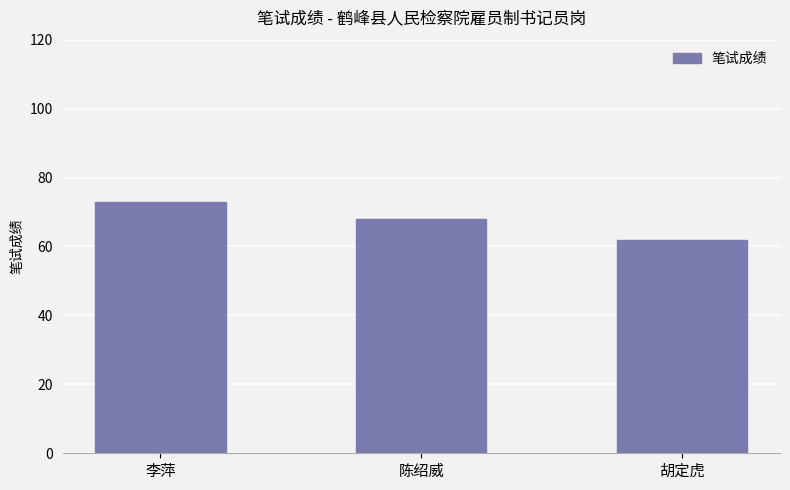

How many values are below 68?

1